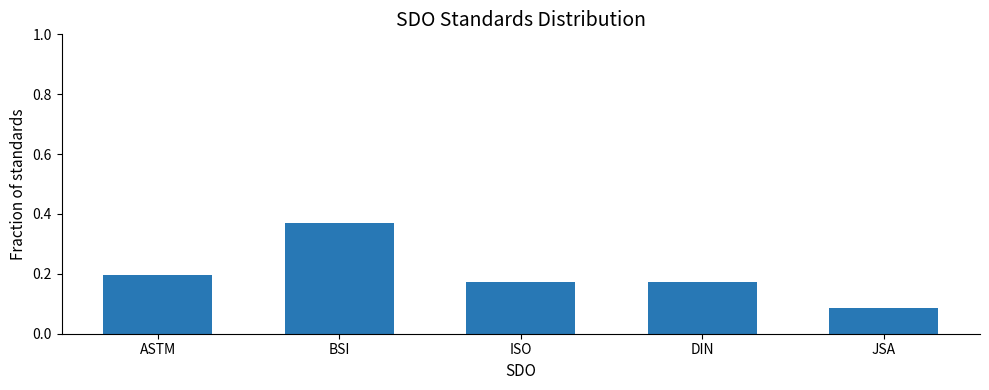

Does the chart contain stacked bars?

No